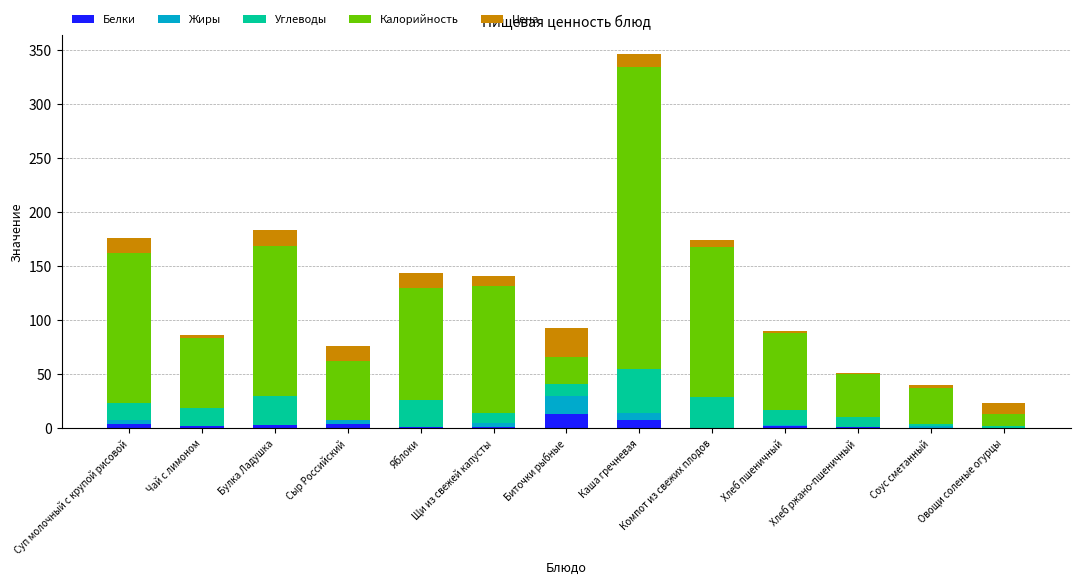

At which category is the sum across all series the highest?

Каша гречневая